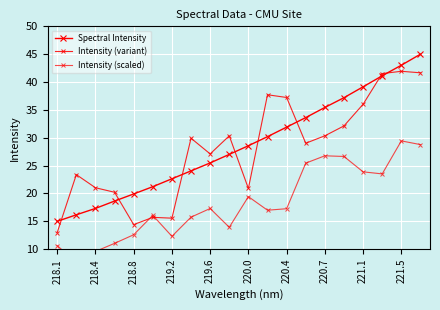

Read the Spectral Intensity value at 220.7.

35.4